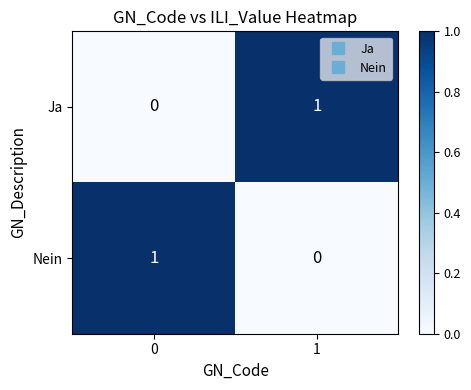

The value of Nein at 0 is 0. True or false?

False